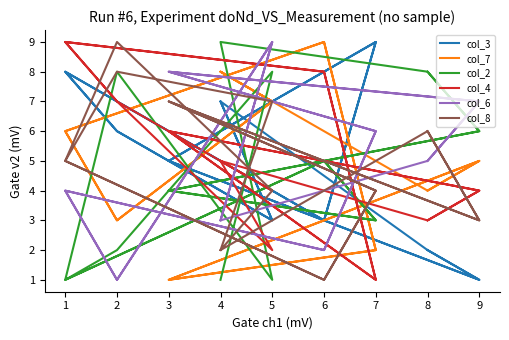

What is the value of the col_8 point at the 14th from the left?

1